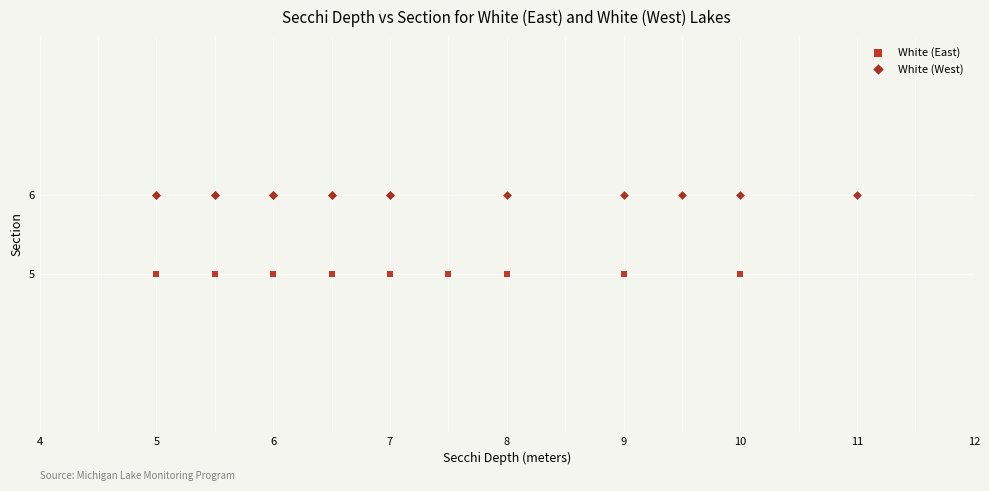

Which series contains the lowest Y value?

White (East)